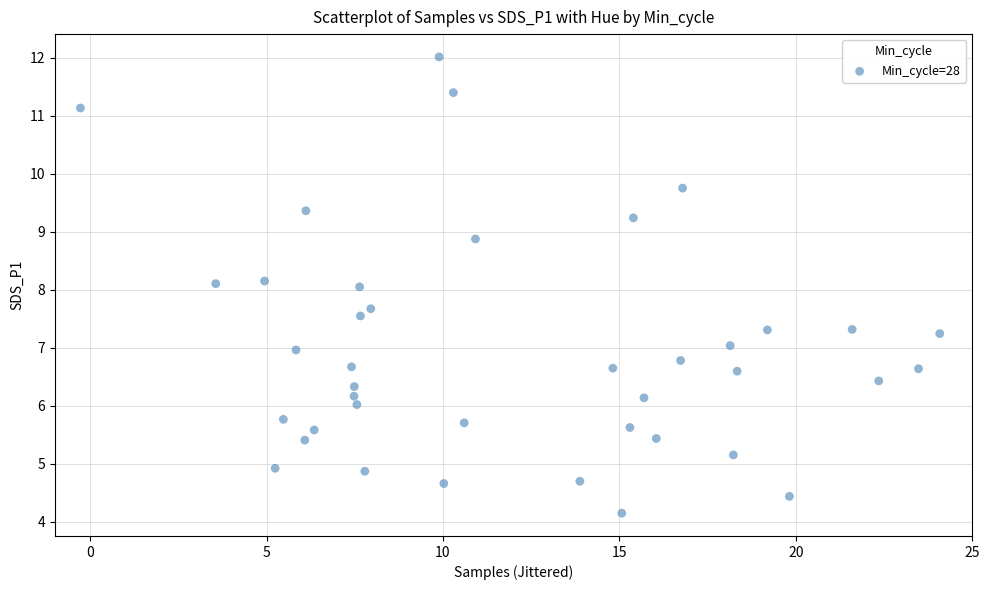

What is the range of X values (max minus min)?

24.4